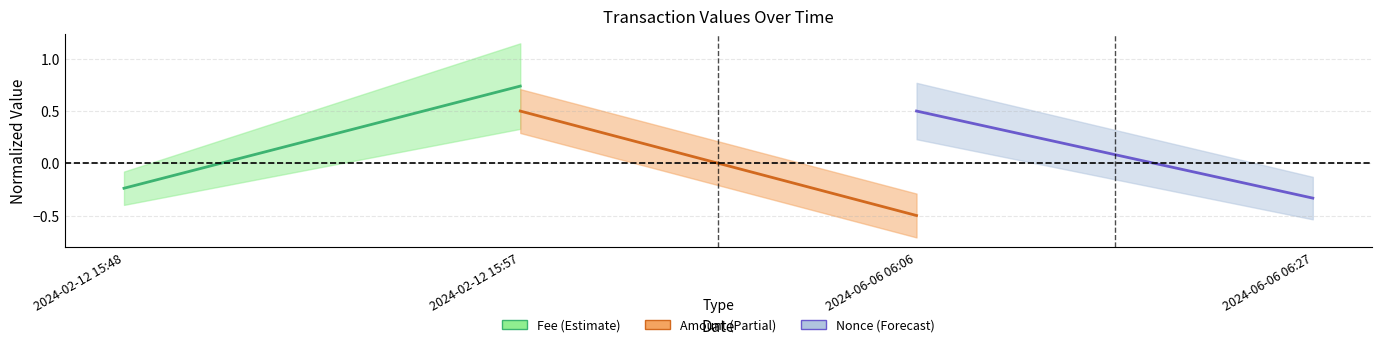

How many values in Amount (Partial) are above zero?

1